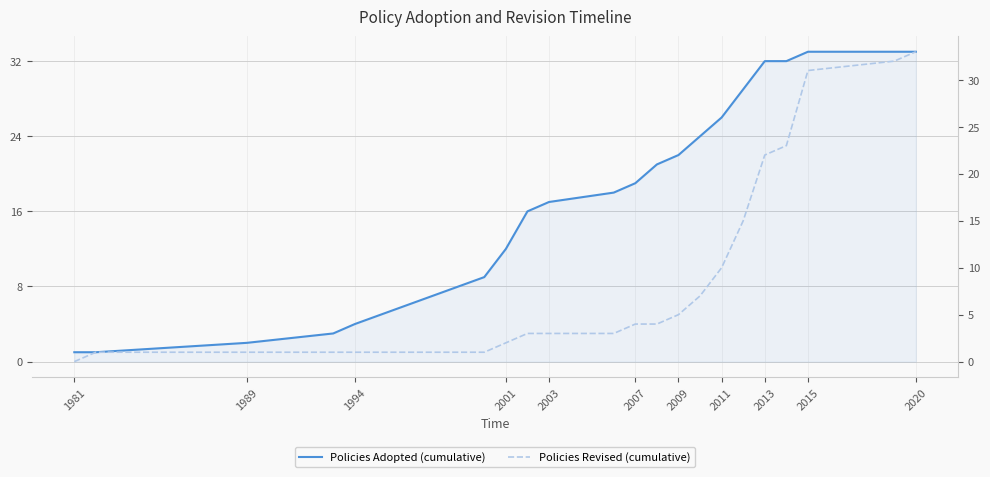

What is the difference between the Policies Revised (cumulative) values at 16 and 2013?

19